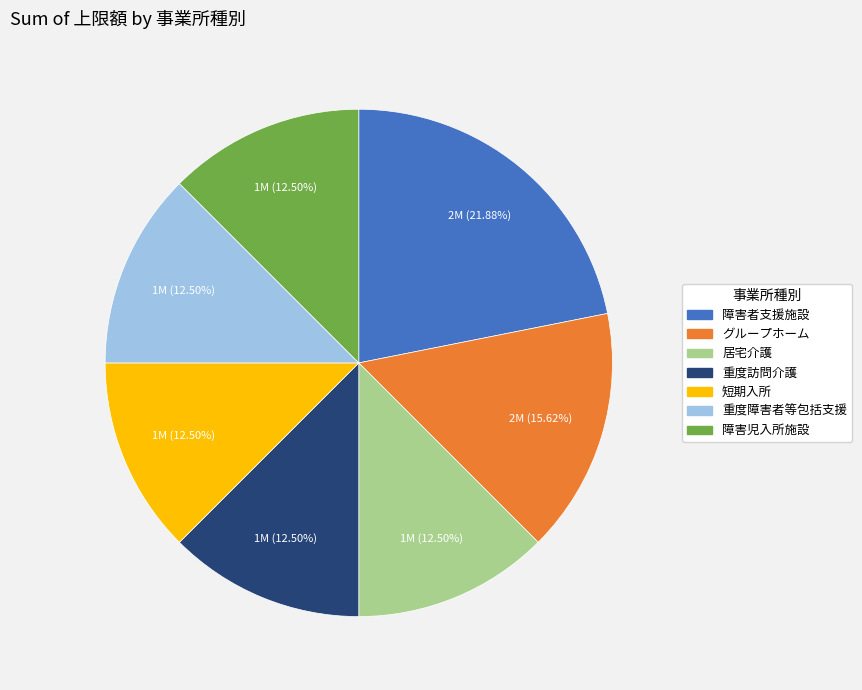

Is the sum of 重度障害者等包括支援 and 障害者支援施設 greater than half?

No